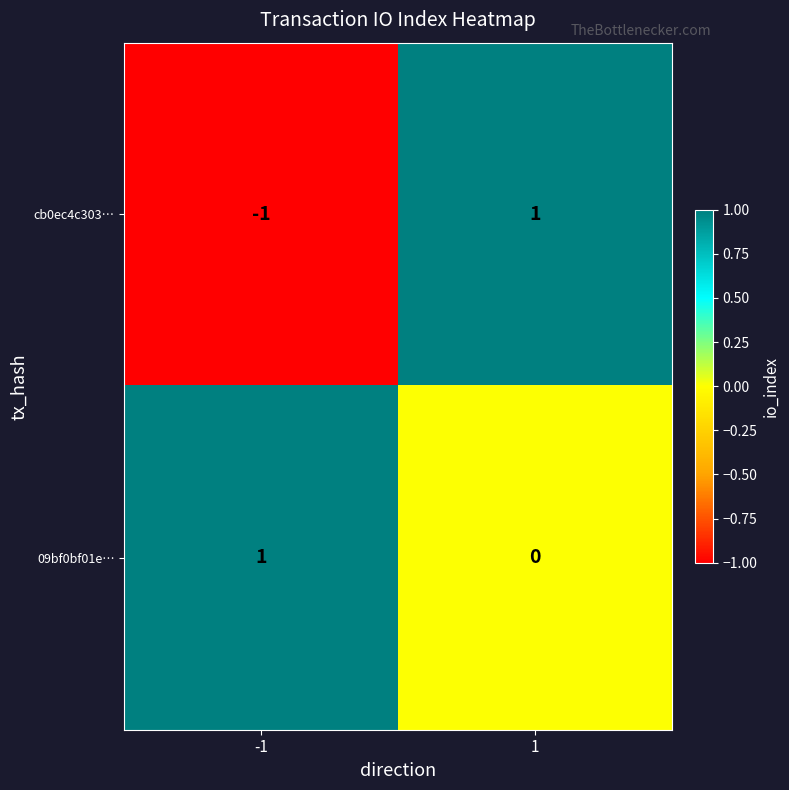

At which category does the chart reach its minimum across all series?

-1